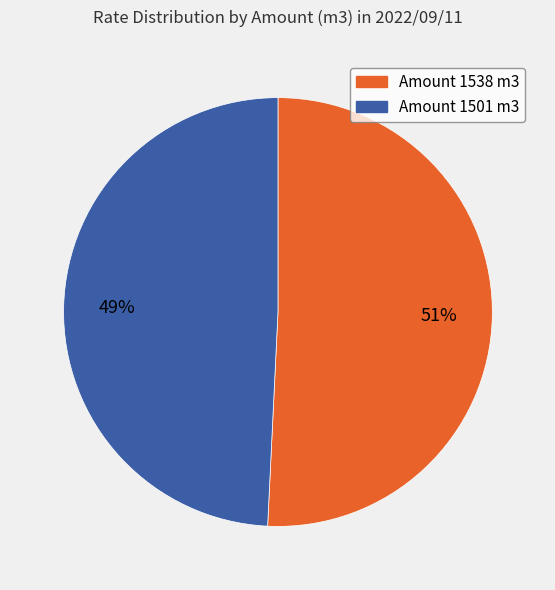

Does any single category account for the majority?

Yes